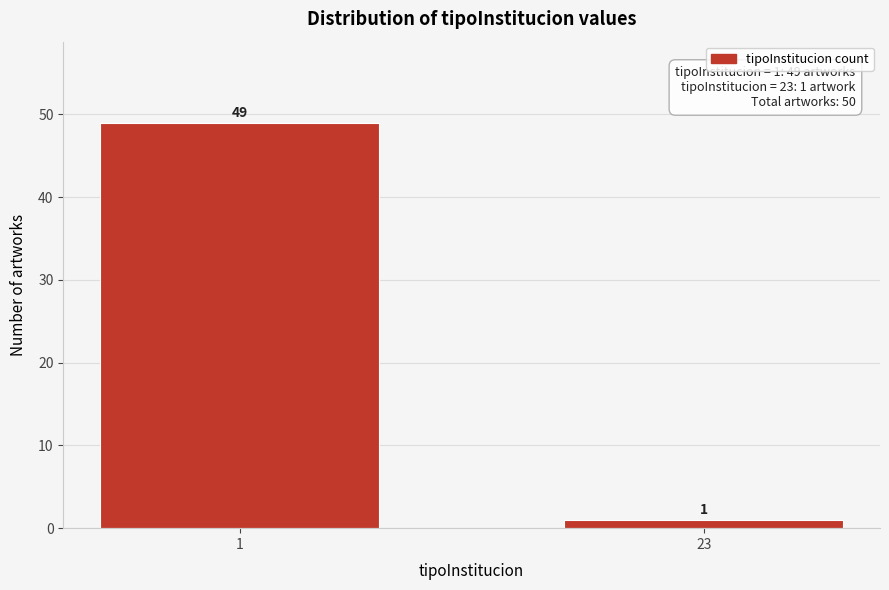

Reading right to left, extract all data points from this chart.

23=1	1=49